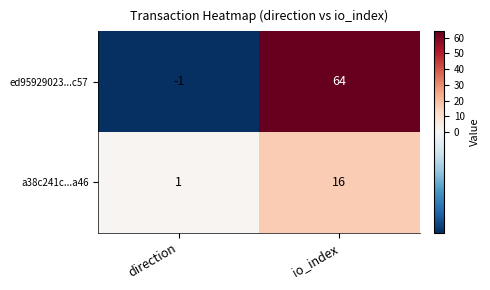

The a38c241c...a46 series shows 16 at io_index. True or false?

True